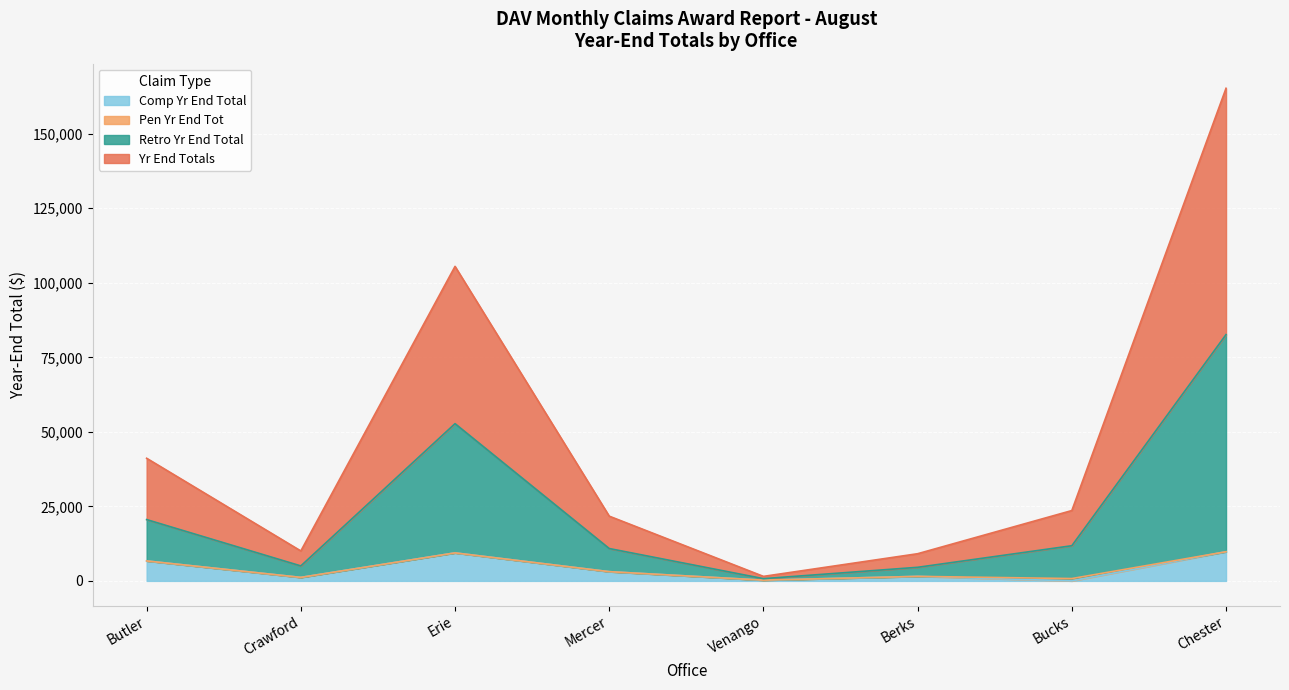

Does the chart display data point markers on the line(s)?

No